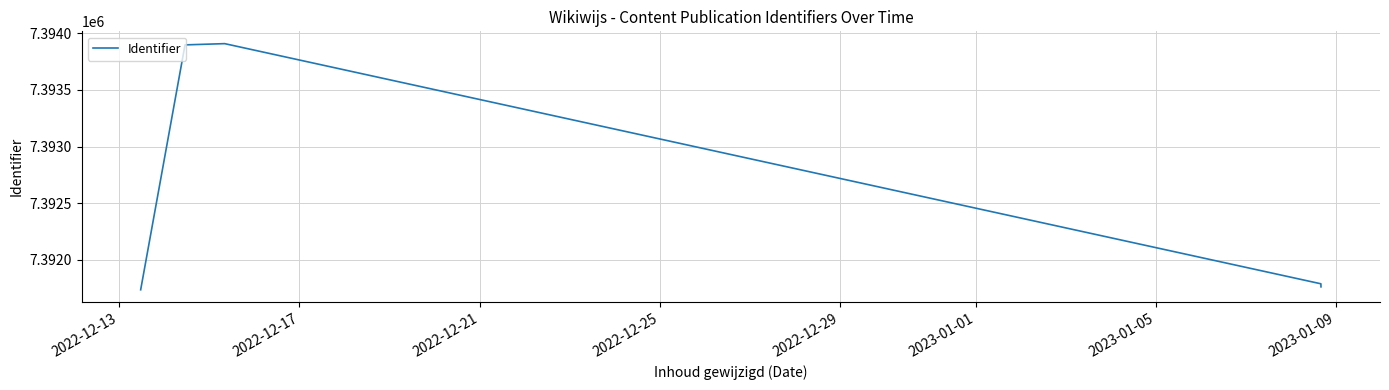

True or false: the data has more than 1 interior local peaks.

False